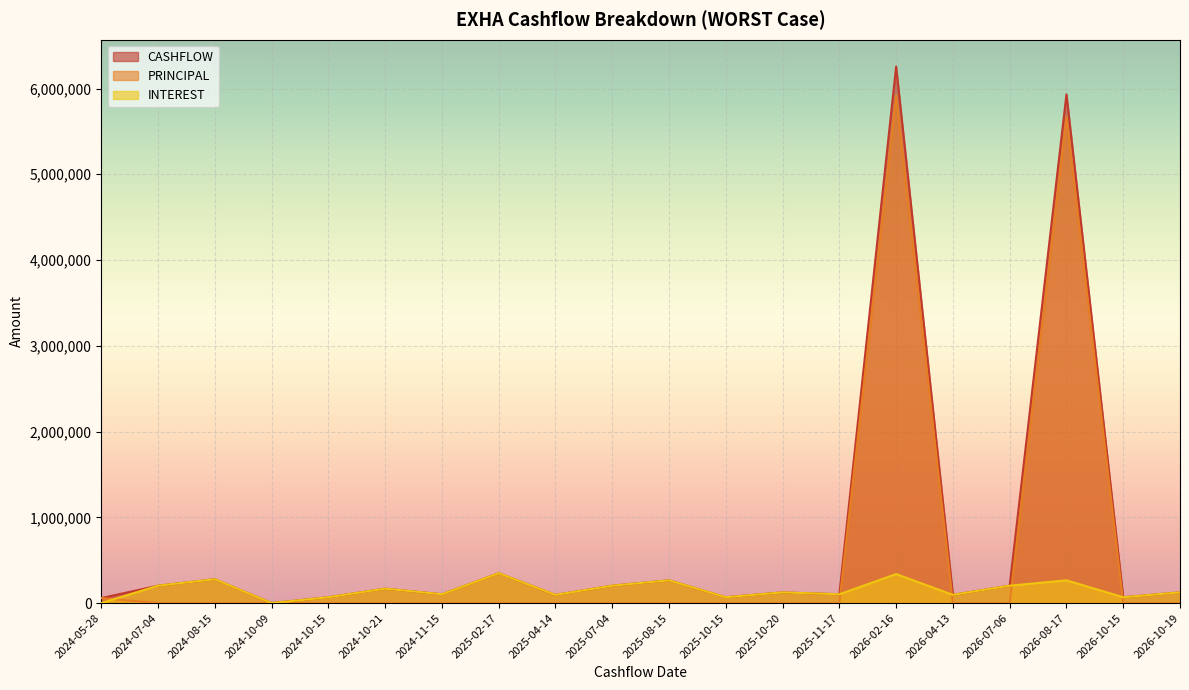

Which series has the largest total across all categories?

CASHFLOW